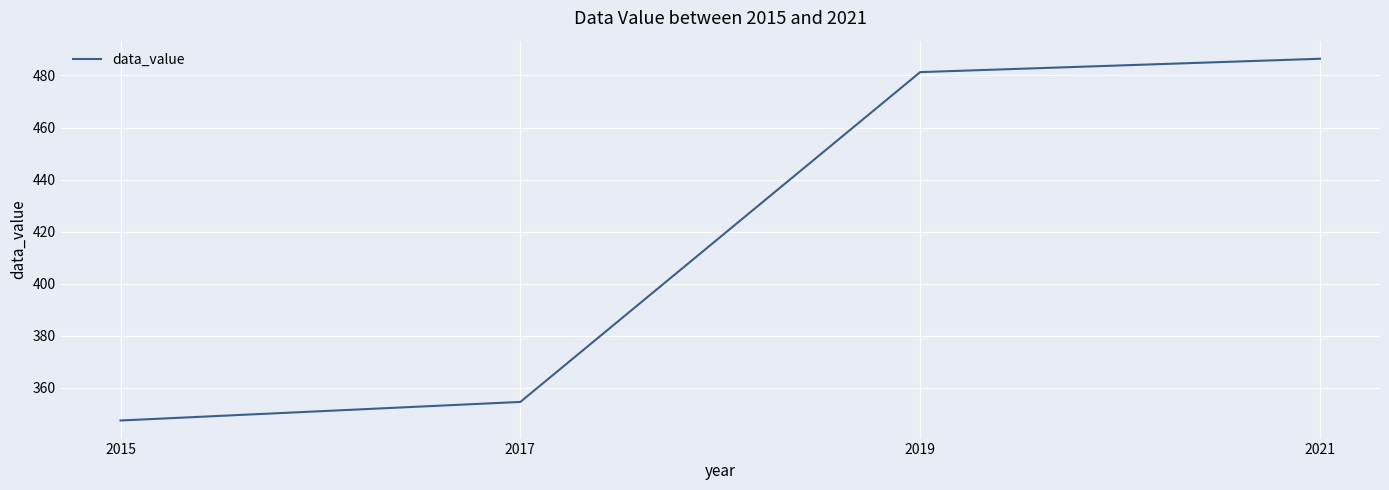

The value at 2021 is 328.2. True or false?

False